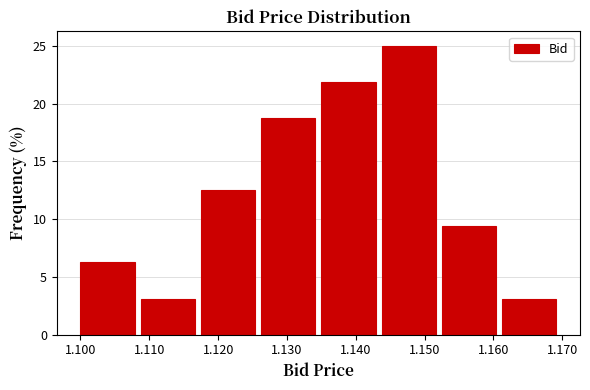

What is the height of the bar covering 1.109 to 1.118 on the x-axis? Neither the bar edges nor the heights are printed on the chart, so give them approximately, as read against the axes.

3.0